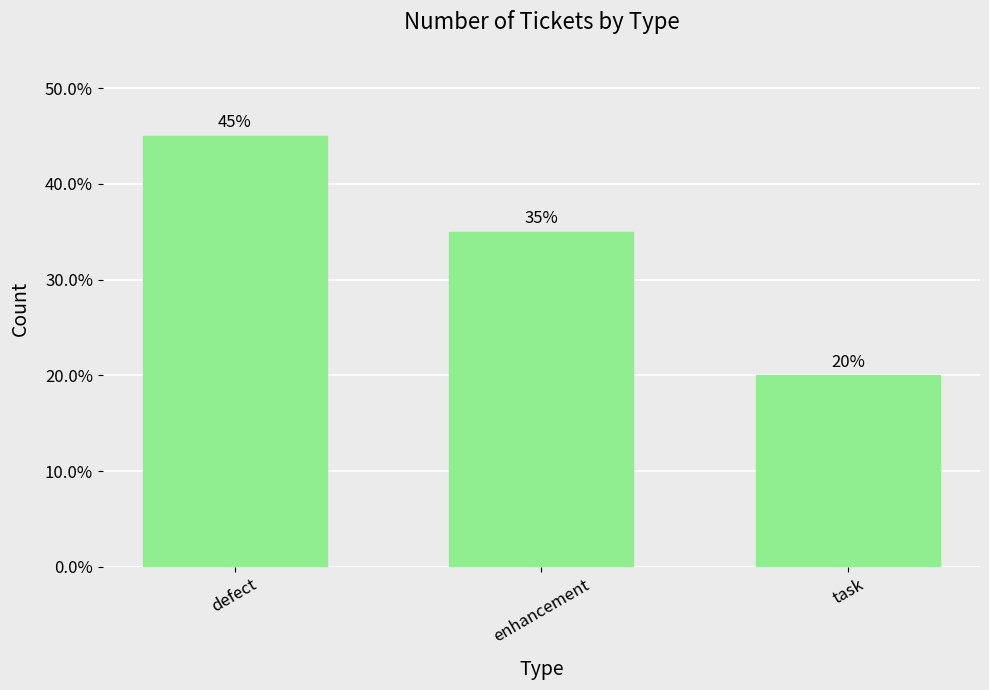

What is the value of the 1st bar from the left?

45